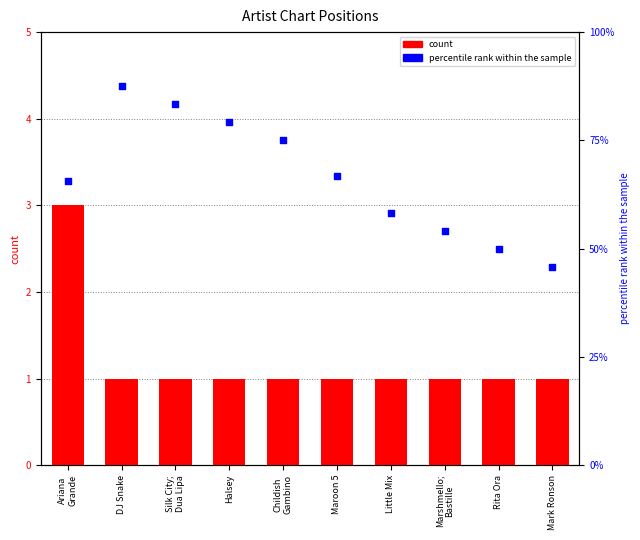

Which series reaches the minimum Y coordinate?

count